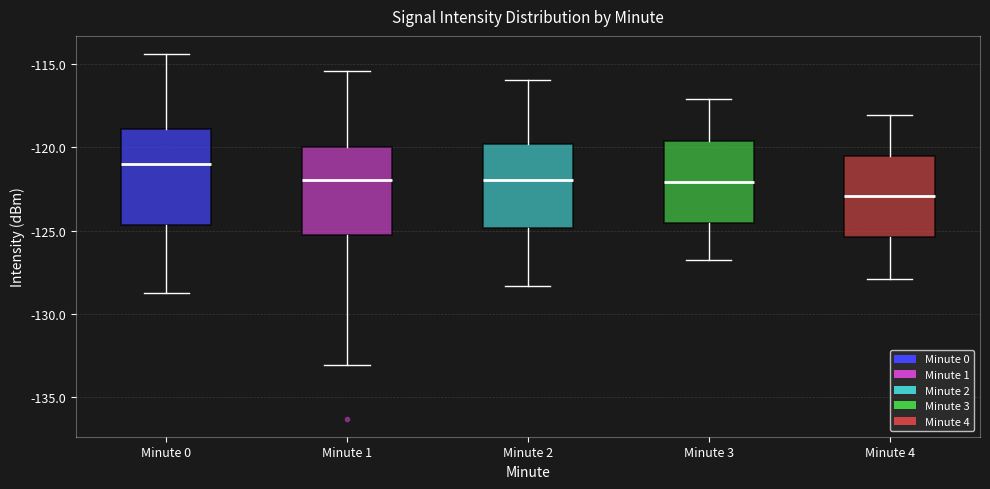

Which box's median line is the lowest?

Minute 4